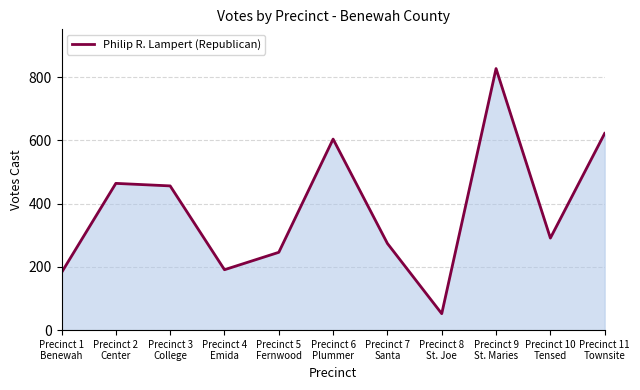

Which label corresponds to the largest value in the chart?

Precinct 9
St. Maries